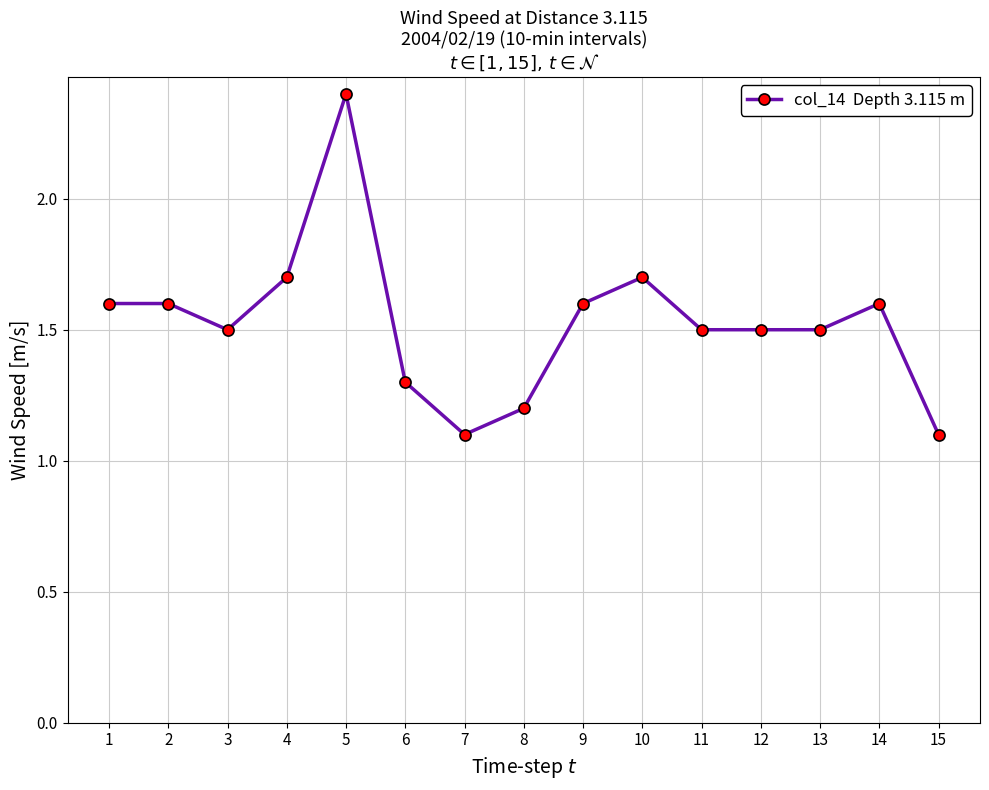

What value does the data have at 14?

1.6